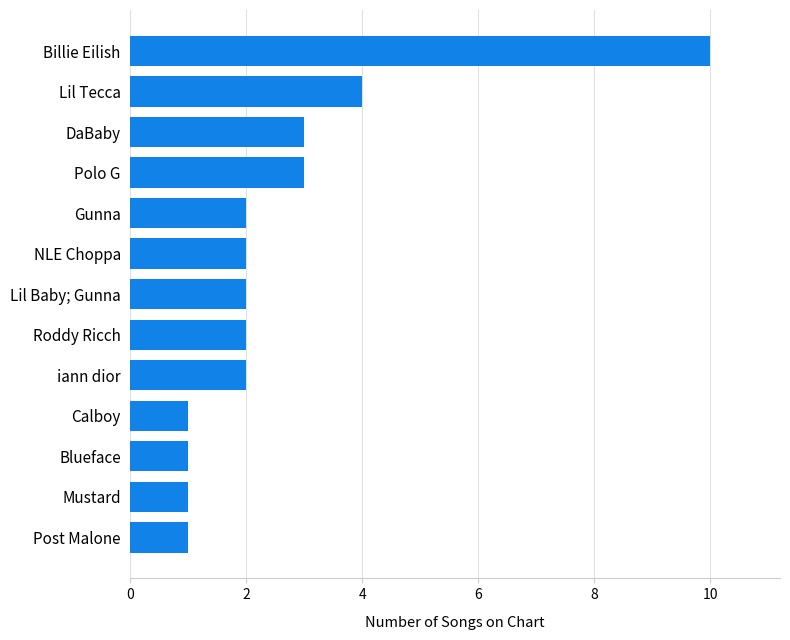

What is the minimum value shown in the chart?

1